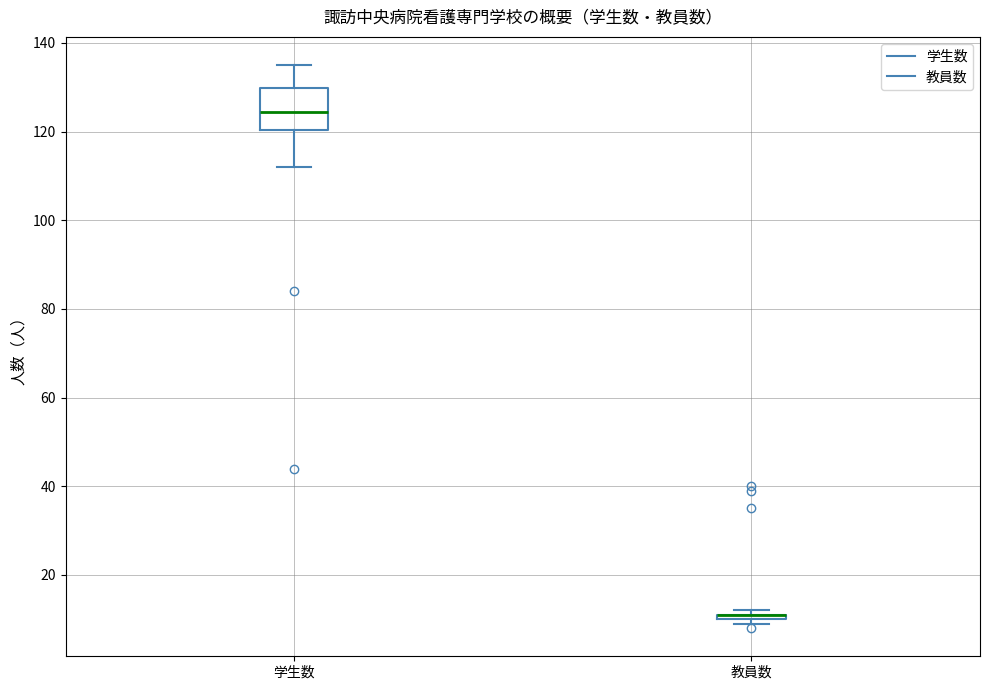

Where is the upper edge of the box for 教員数 on the y-axis? The values are not printed on the chart, so give them approximately, as read against the axis.

12